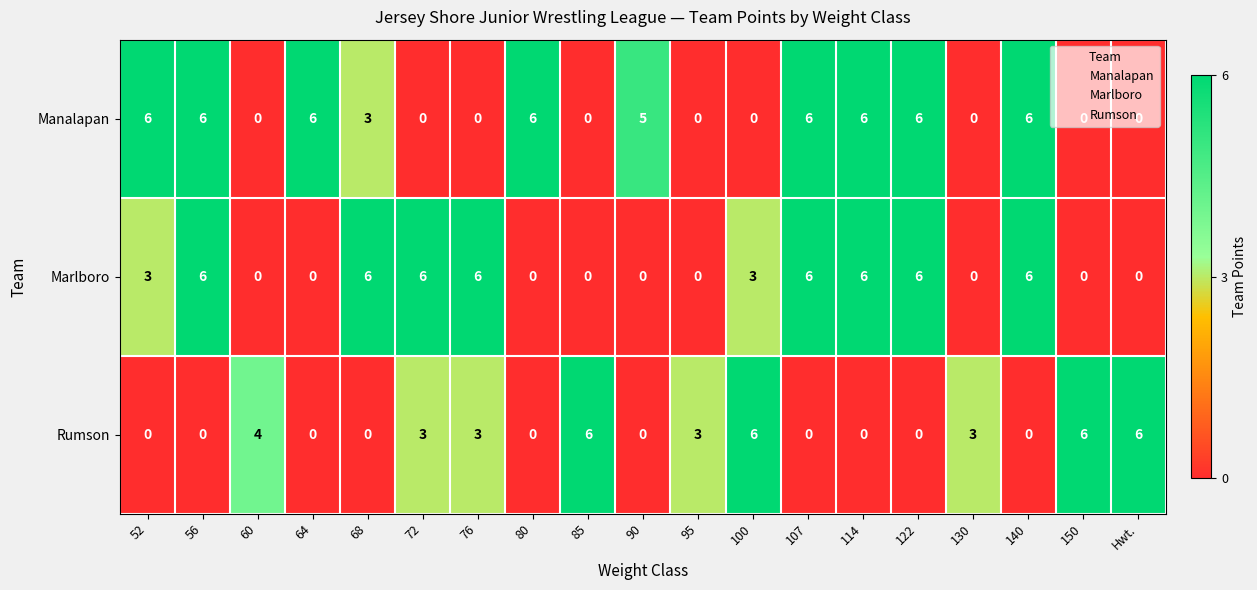

What is the difference between the highest and lowest values at 76?

6